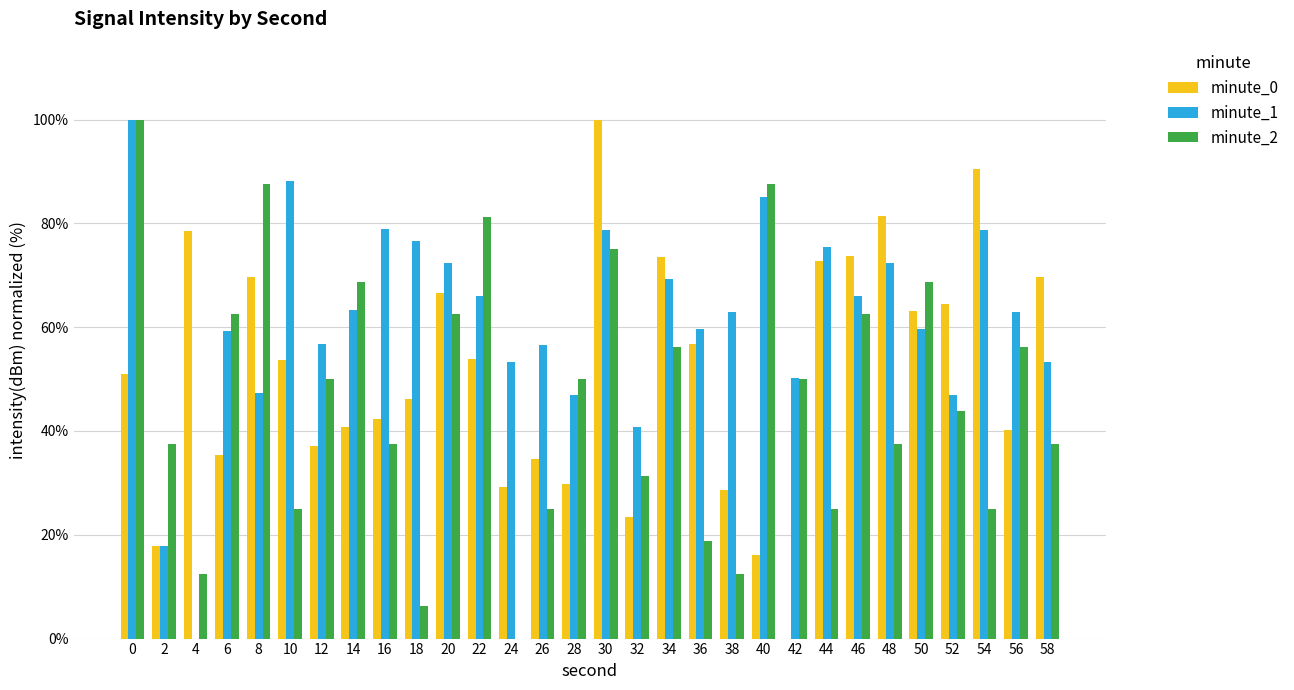

Does the chart contain stacked bars?

No